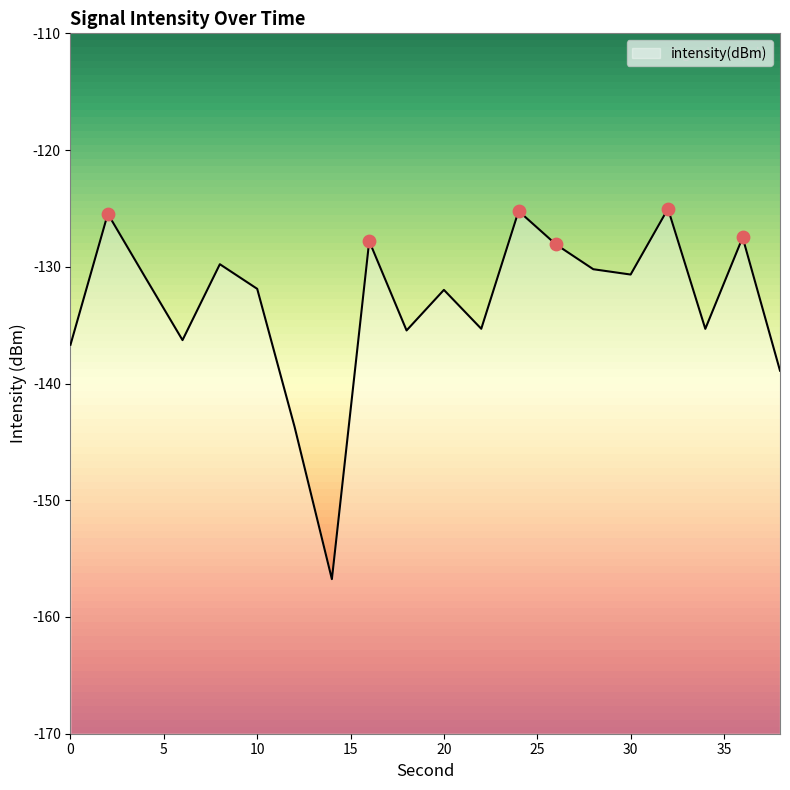

What is the change in value from 4 to 24?

+5.7